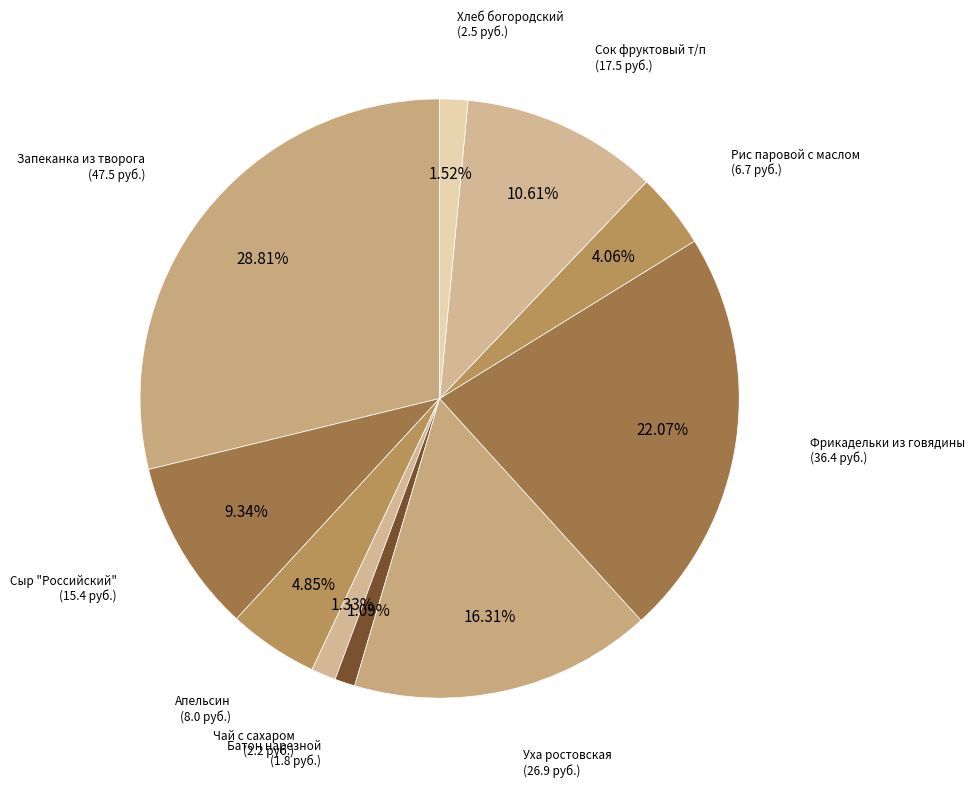

How many segments does this pie chart have?

10